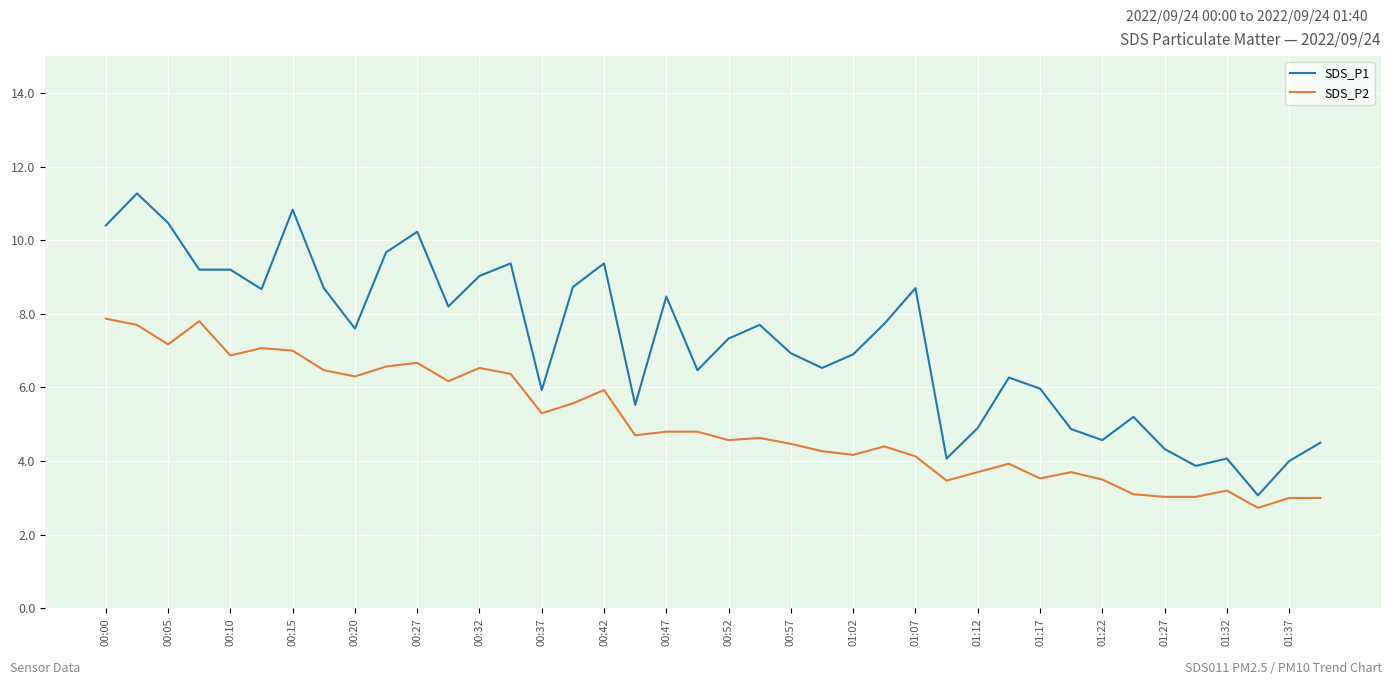

What is the greatest value displayed?

11.3